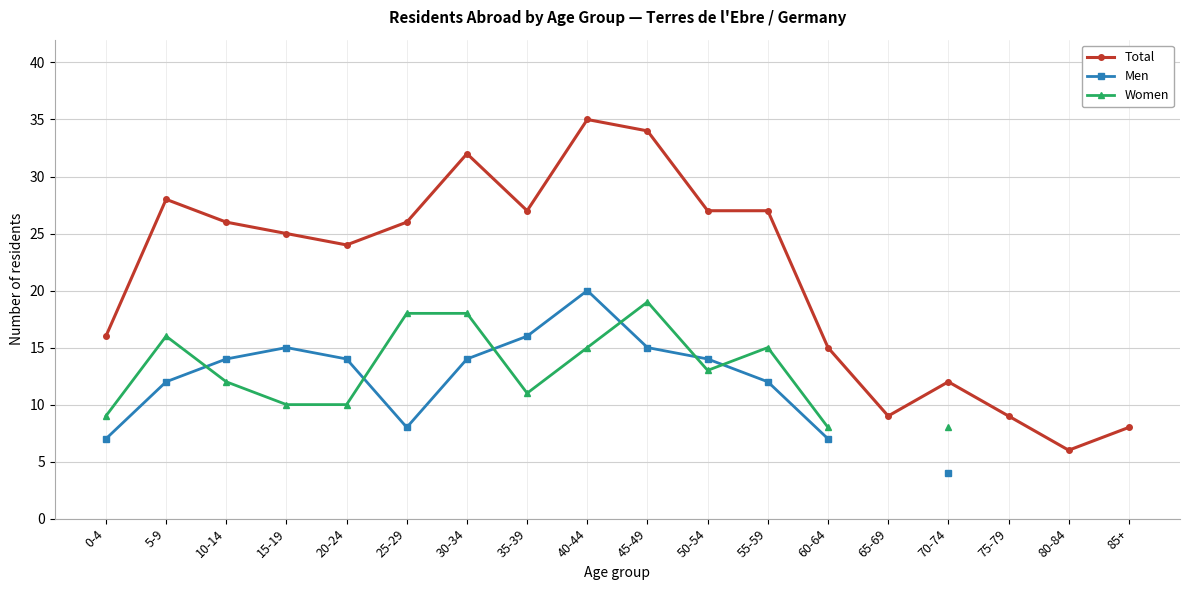

At which label is Women closest to 13?

50-54